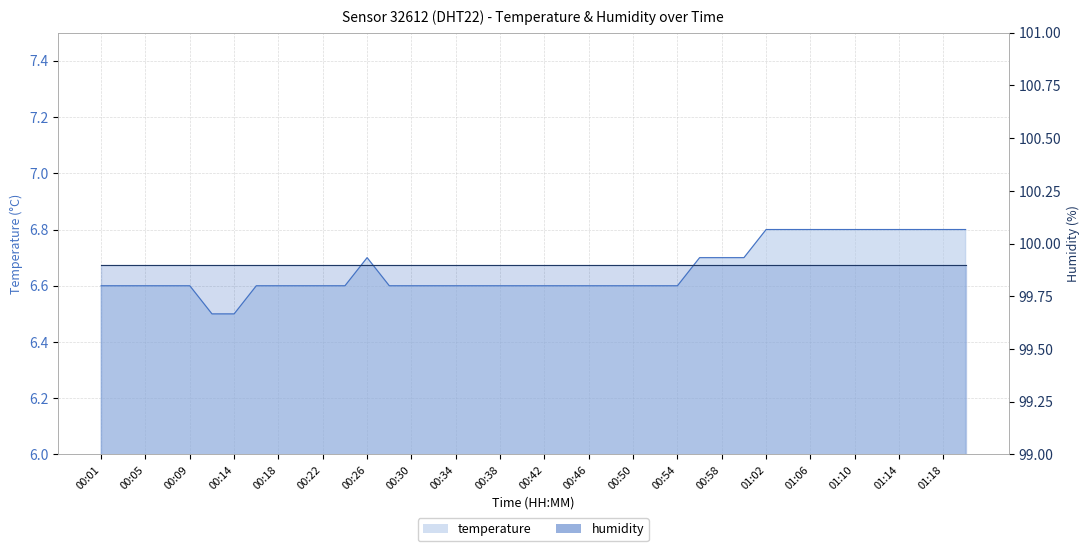

True or false: the data shows 6.8 at 01:12.

True